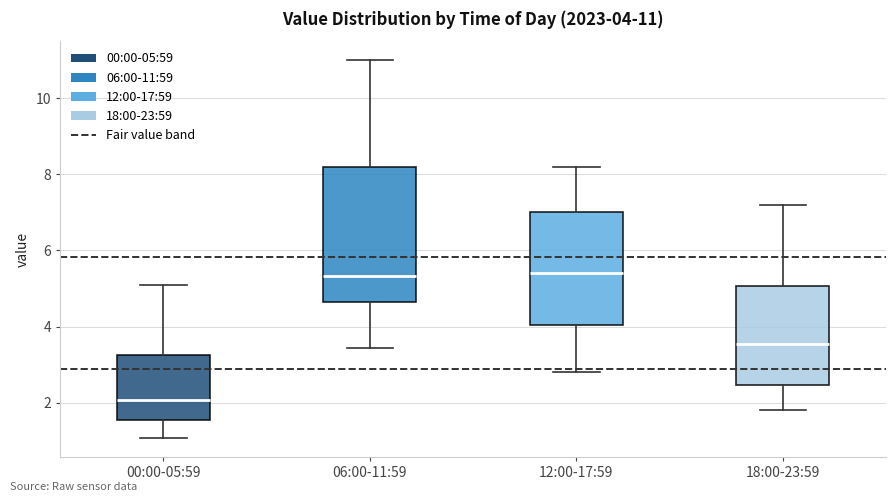

Comparing the boxes themselves (not the whiskers), which one is the tallest?

06:00-11:59